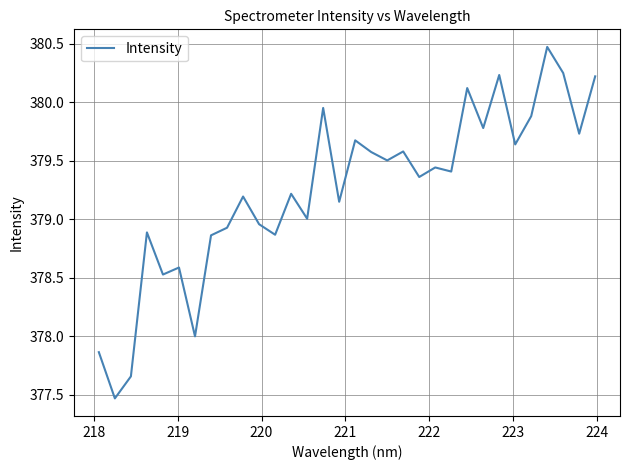

What is the smallest value displayed?

377.5